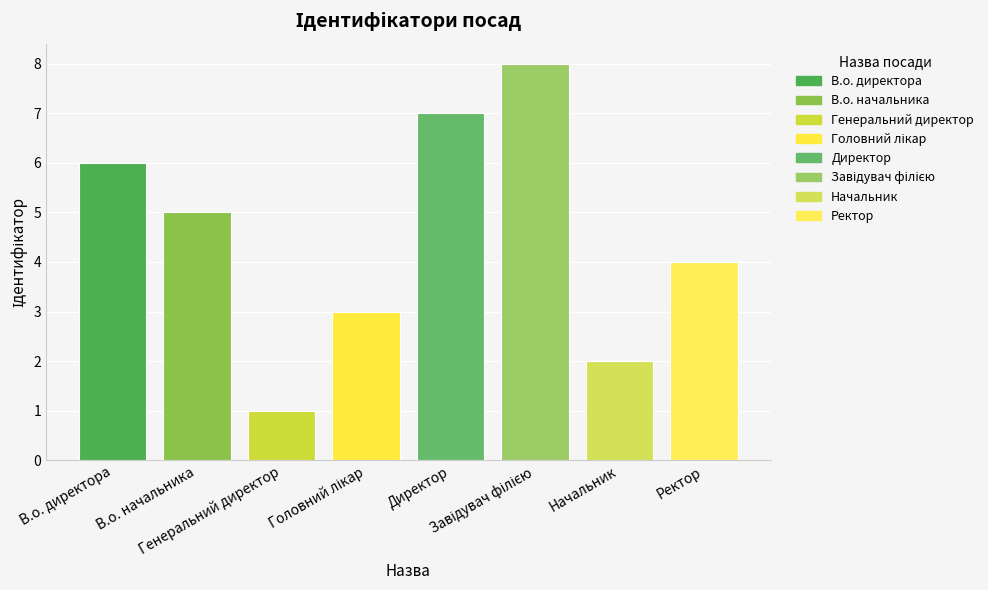

Count the values in the range 3 to 7.

5